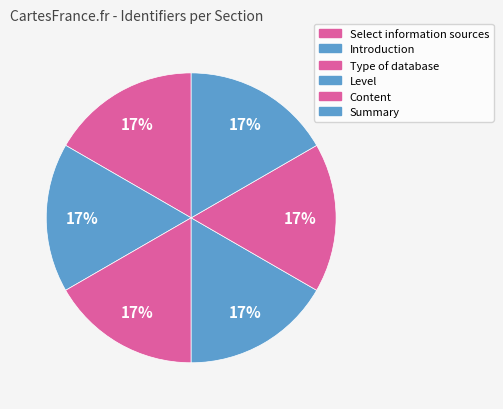

Do Content and Level together represent more than half of the pie?

No